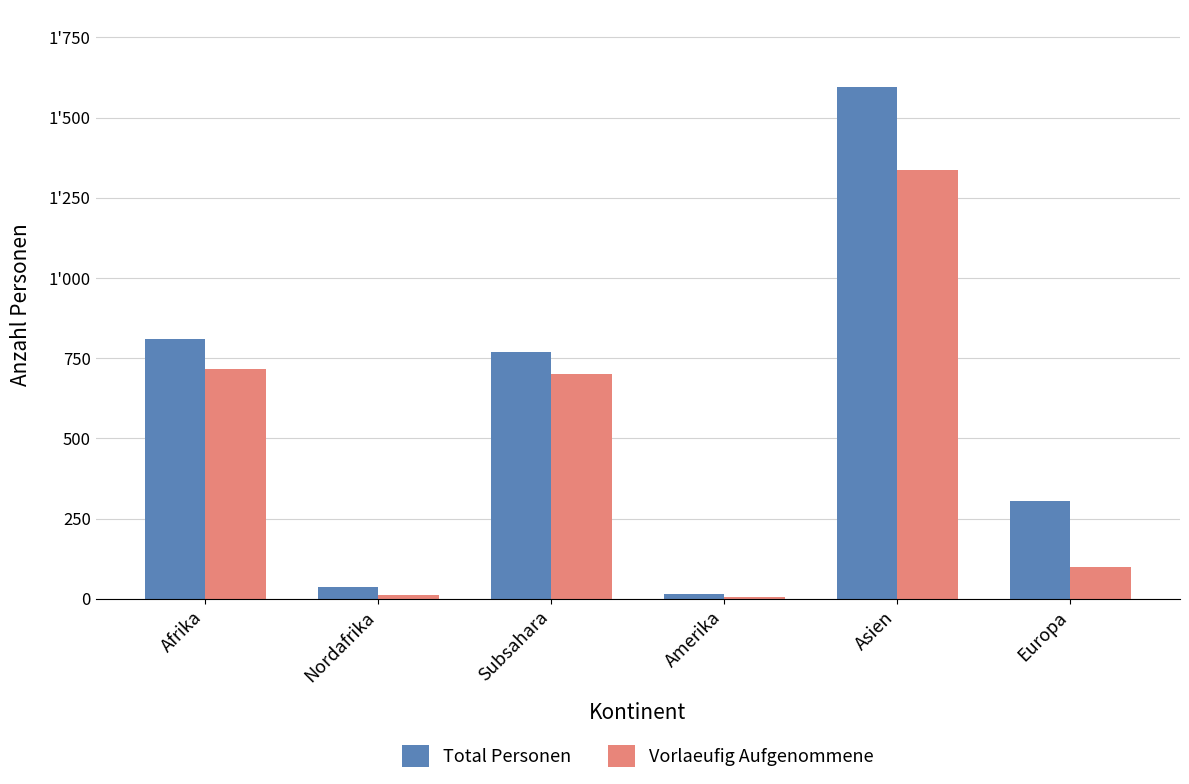

What is the difference between the maximum and minimum values in the Total Personen series?

1580